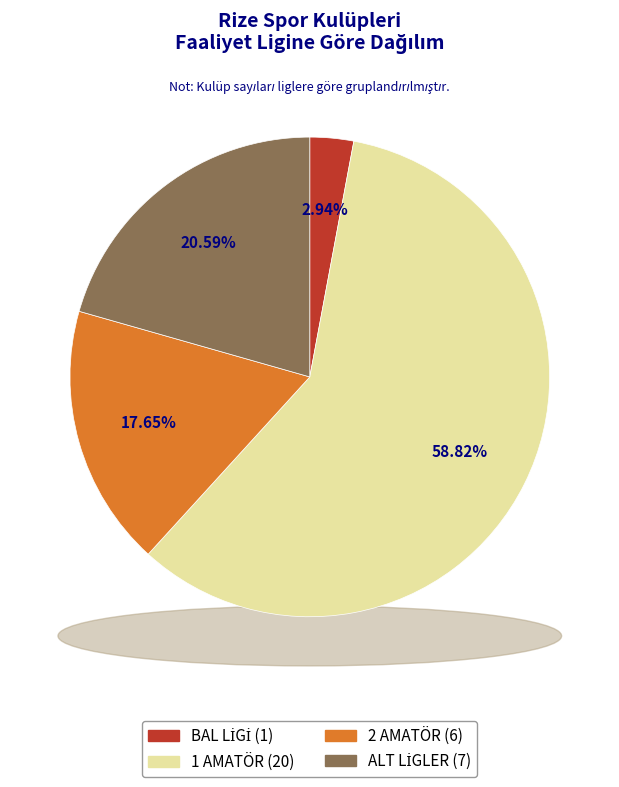

Combined, do 2 AMATÖR and BAL LİGİ account for over 50%?

No